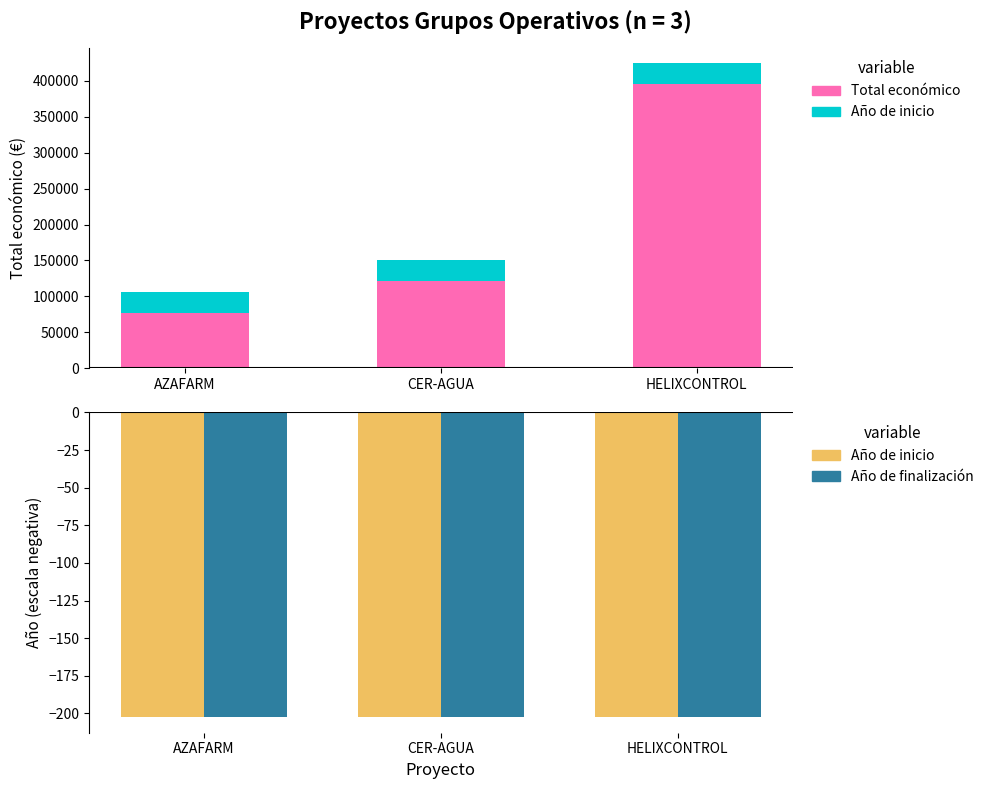

Which series changed the most between AZAFARM and CER-AGUA?

Total económico